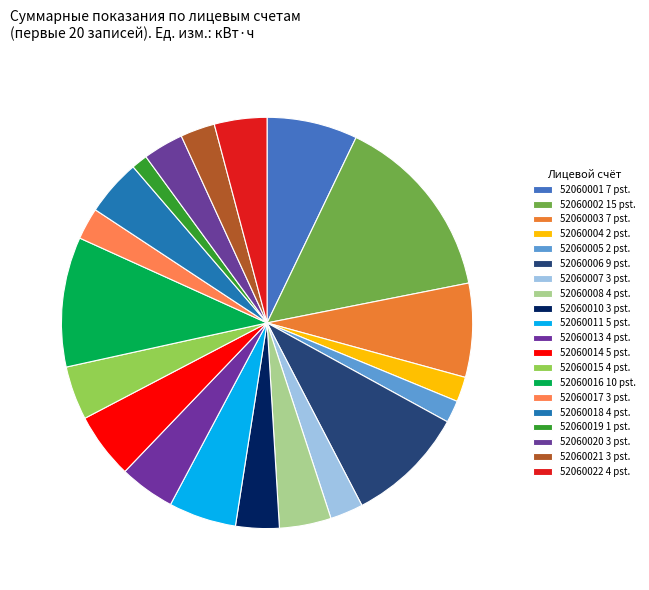

Is 52060017 the majority of the pie?

No